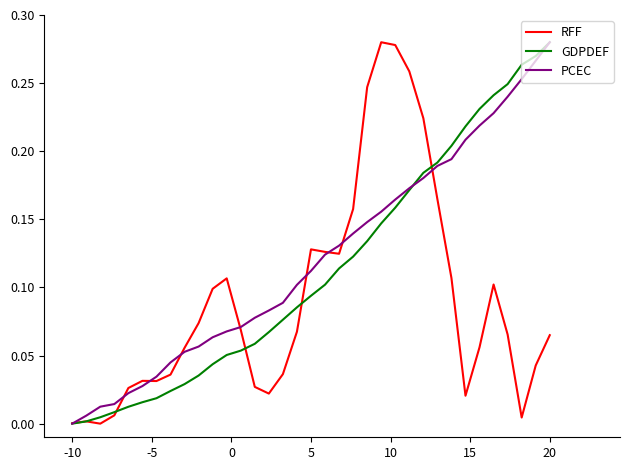

Is this an area chart (filled region under the line)?

No